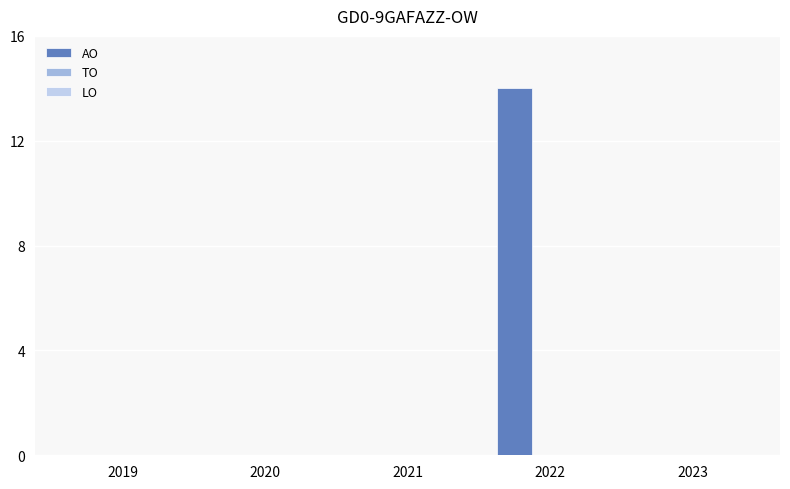

Is it true that the value at 2021 is 0?

True